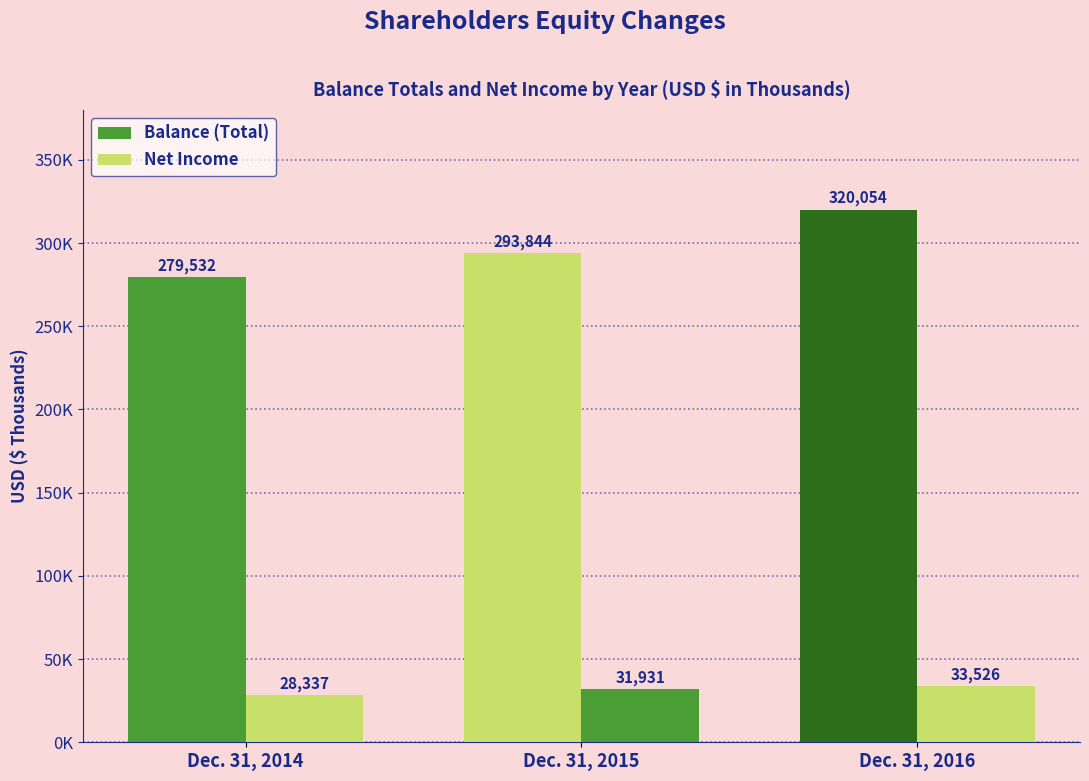

At which label does Balance (Total) reach its minimum?

Dec. 31, 2014